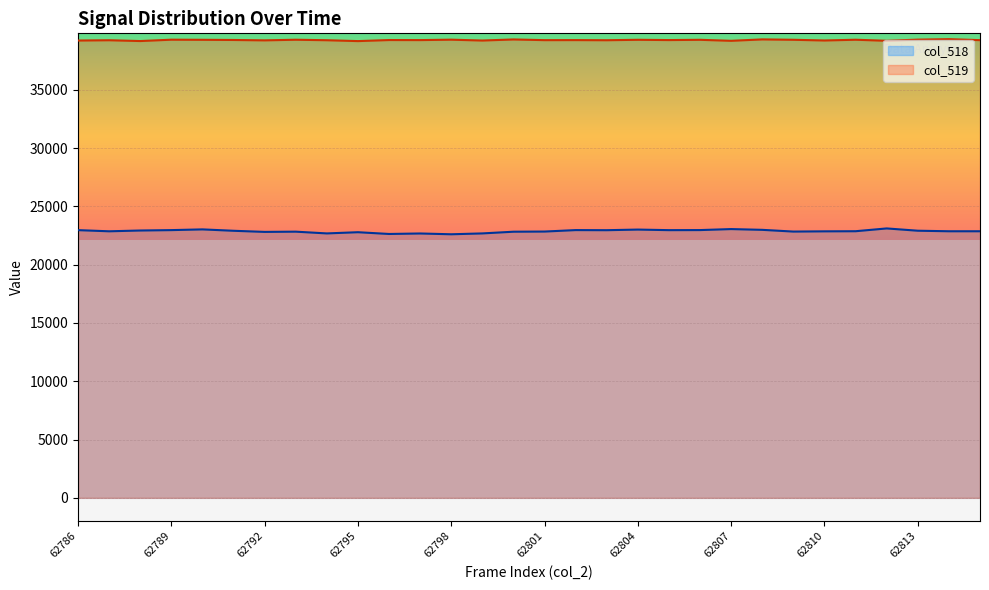

Where does the col_519 series first go above 39262?

62789